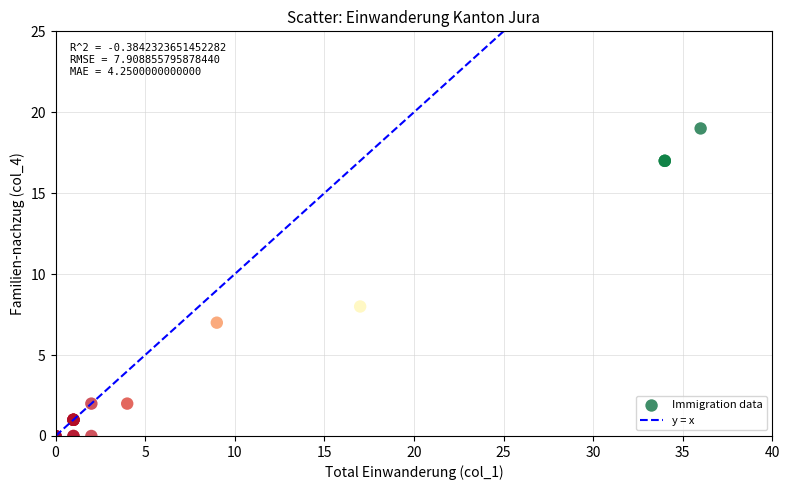

What Y value in the scatter plot is closest to 9?

8